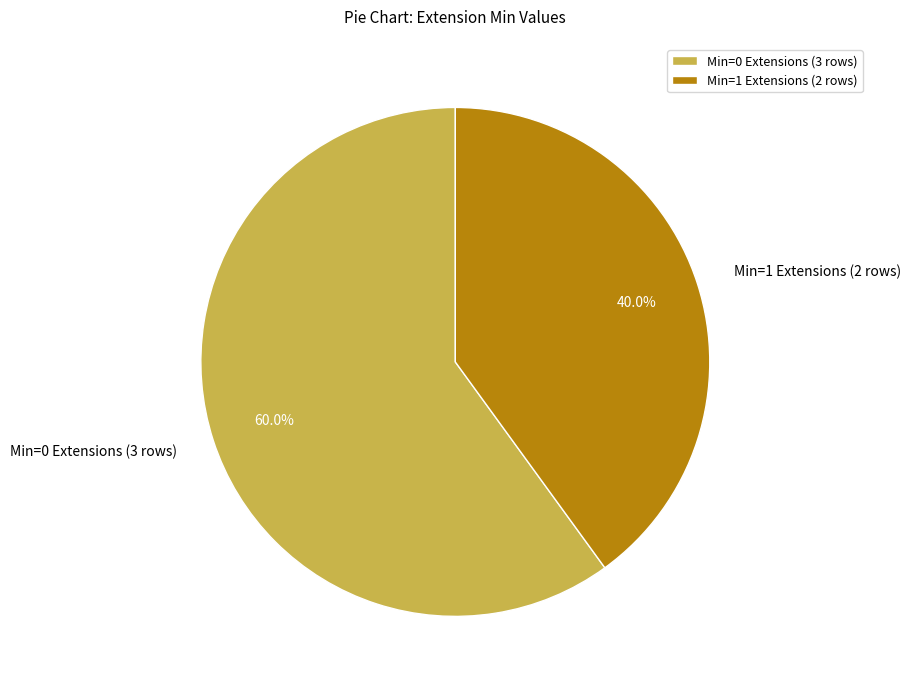

Is there any slice that represents more than half of the pie?

Yes